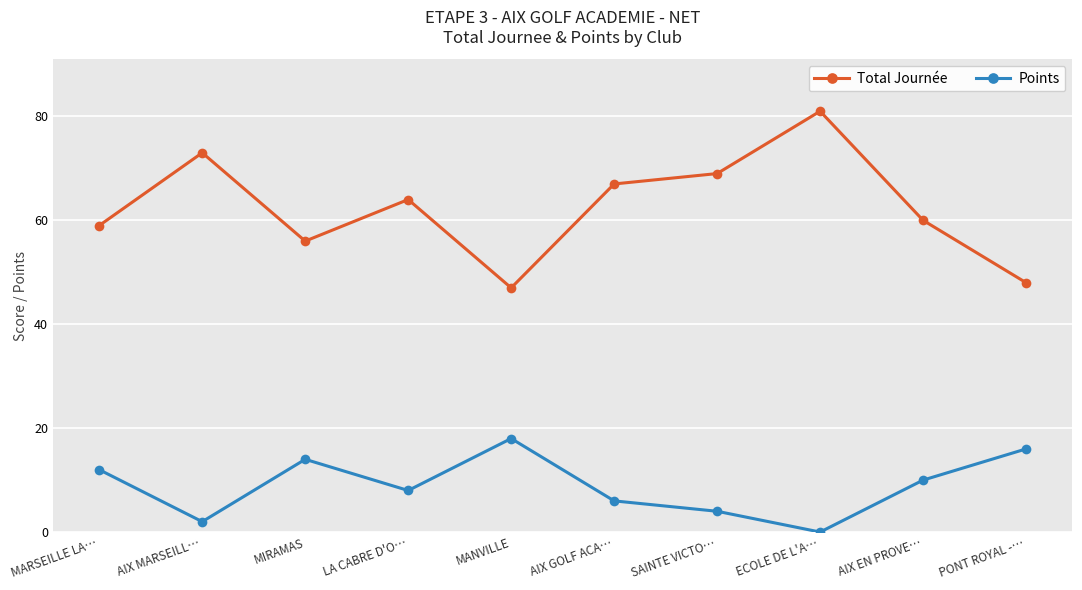

True or false: Total Journée and Points cross at least once.

False